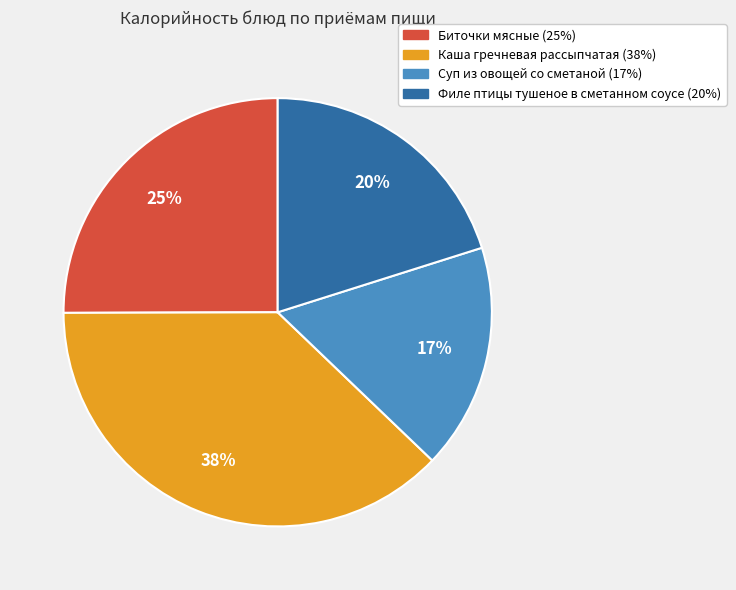

Which slice is the largest?

Каша гречневая рассыпчатая